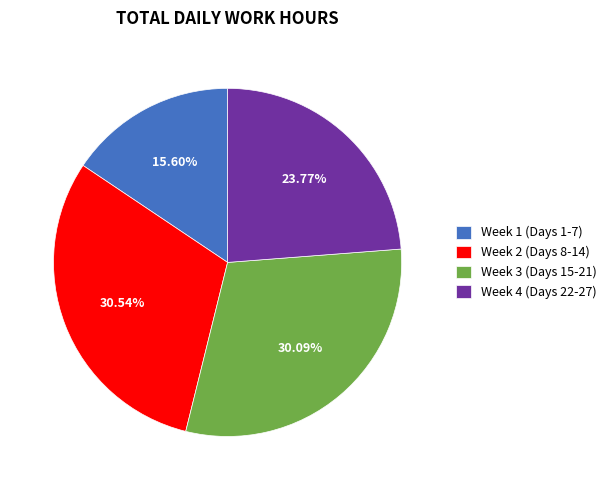

Is Week 3 (Days 15-21) the majority of the pie?

No